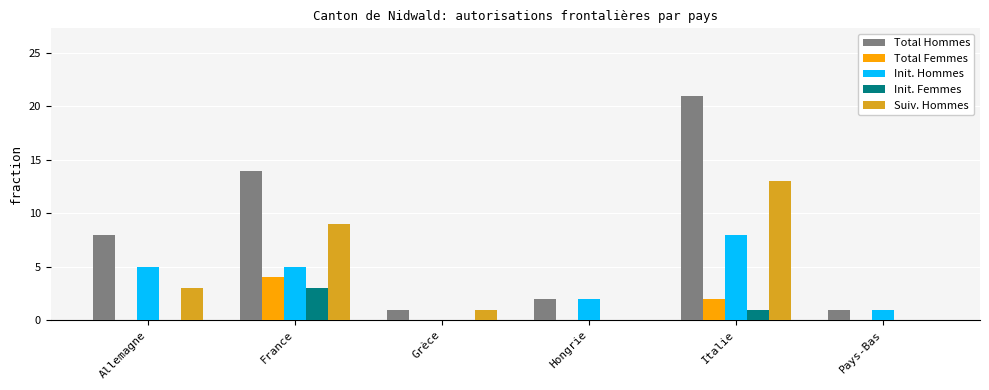

What is the average value of the Total Femmes series?

1